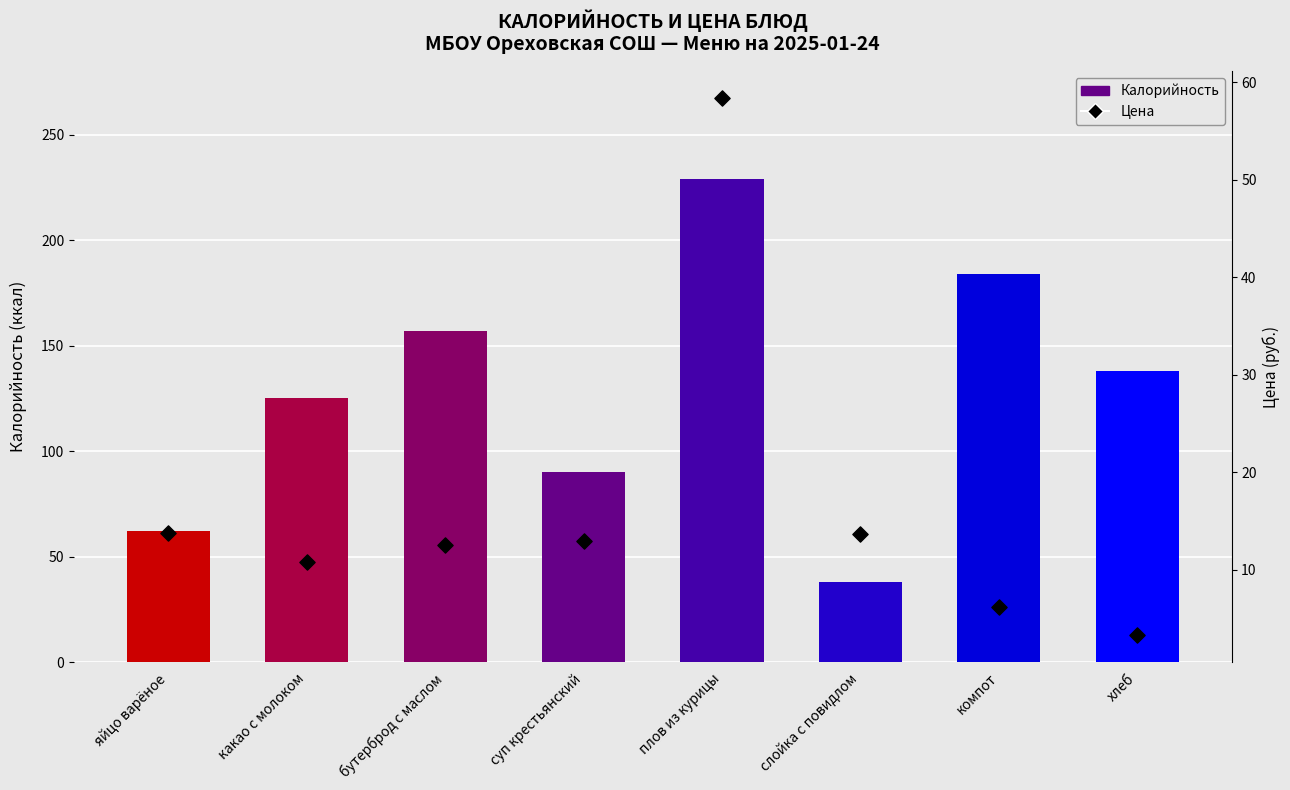

Is the value of Калорийность at компот greater than the value of Цена at яйцо варёное?

Yes